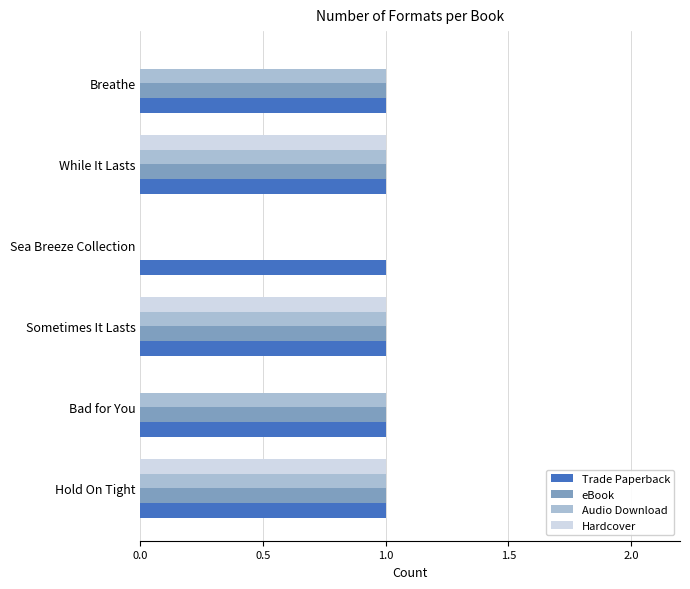

Which series has the largest total across all categories?

Trade Paperback